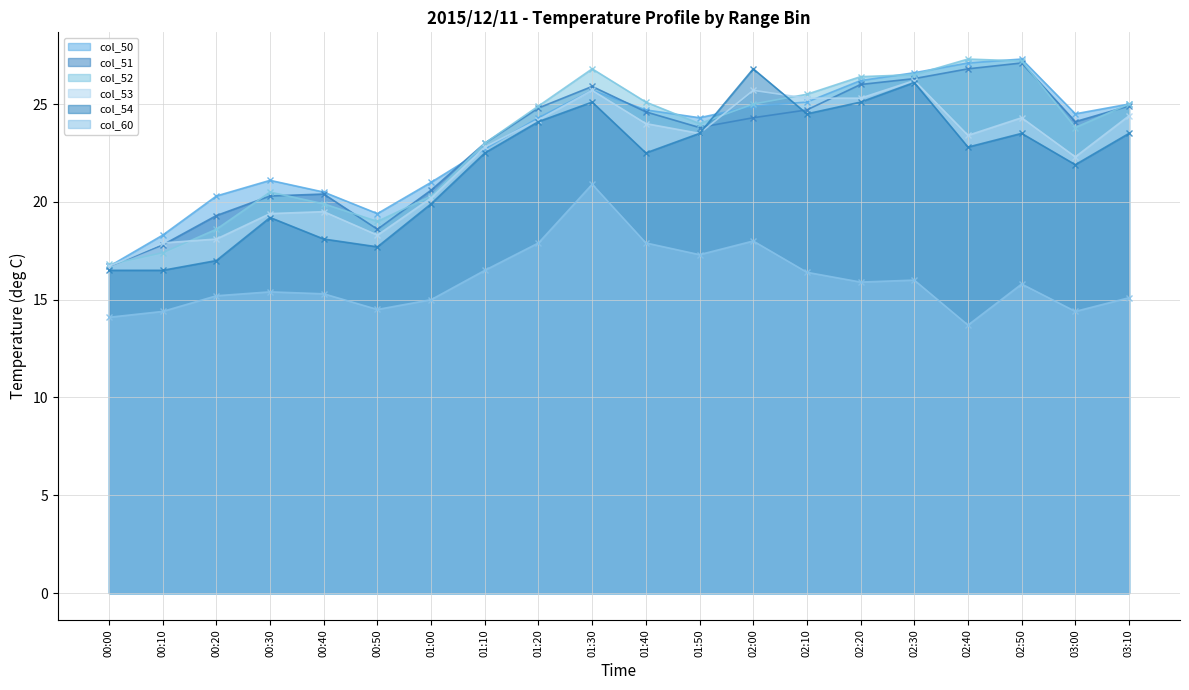

Reading left to right, transcribe all the data shown in this chart.

col_50: 00:00=16.7	00:10=18.3	00:20=20.3	00:30=21.1	00:40=20.5	00:50=19.4	01:00=21.0	01:10=22.7	01:20=24.3	01:30=25.7	01:40=24.7	01:50=24.3	02:00=24.9	02:10=25.1	02:20=26.2	02:30=26.6	02:40=27.1	02:50=27.3	03:00=24.5	03:10=25.0
col_51: 00:00=16.7	00:10=17.8	00:20=19.3	00:30=20.3	00:40=20.4	00:50=18.6	01:00=20.6	01:10=23.0	01:20=24.8	01:30=25.9	01:40=24.6	01:50=23.8	02:00=24.3	02:10=24.7	02:20=26.0	02:30=26.3	02:40=26.8	02:50=27.1	03:00=24.1	03:10=24.9
col_52: 00:00=16.8	00:10=17.4	00:20=18.6	00:30=20.5	00:40=19.9	00:50=19.0	01:00=20.3	01:10=23.0	01:20=24.9	01:30=26.8	01:40=25.1	01:50=24.0	02:00=25.0	02:10=25.5	02:20=26.4	02:30=26.5	02:40=27.3	02:50=27.2	03:00=23.8	03:10=25.0
col_53: 00:00=16.7	00:10=17.9	00:20=18.1	00:30=19.4	00:40=19.5	00:50=18.3	01:00=20.2	01:10=22.8	01:20=24.2	01:30=25.7	01:40=24.0	01:50=23.5	02:00=25.7	02:10=25.3	02:20=25.3	02:30=26.2	02:40=23.4	02:50=24.3	03:00=22.3	03:10=24.4
col_54: 00:00=16.5	00:10=16.5	00:20=17.0	00:30=19.2	00:40=18.1	00:50=17.7	01:00=19.9	01:10=22.5	01:20=24.1	01:30=25.1	01:40=22.5	01:50=23.5	02:00=26.8	02:10=24.5	02:20=25.1	02:30=26.1	02:40=22.8	02:50=23.5	03:00=21.9	03:10=23.5
col_60: 00:00=14.1	00:10=14.4	00:20=15.2	00:30=15.4	00:40=15.3	00:50=14.5	01:00=15.0	01:10=16.5	01:20=17.9	01:30=20.9	01:40=17.9	01:50=17.3	02:00=18.0	02:10=16.4	02:20=15.9	02:30=16.0	02:40=13.7	02:50=15.8	03:00=14.4	03:10=15.1